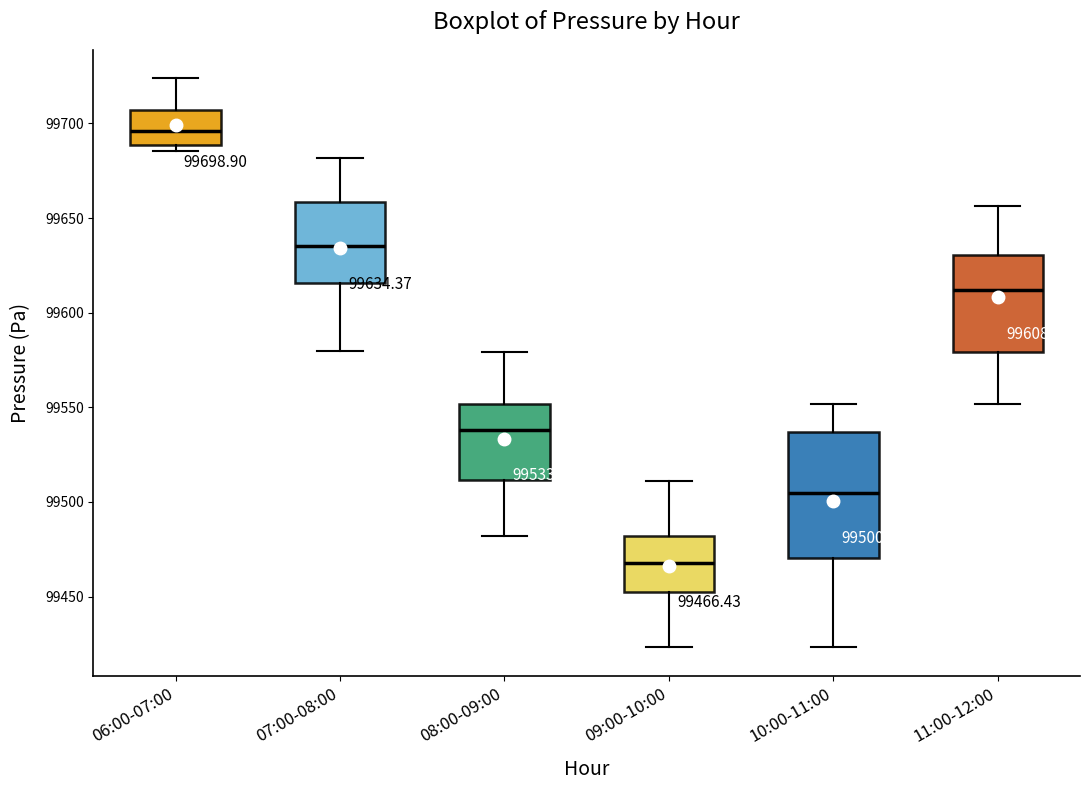

Which box is the tallest, from its lower edge to its upper edge?

10:00-11:00